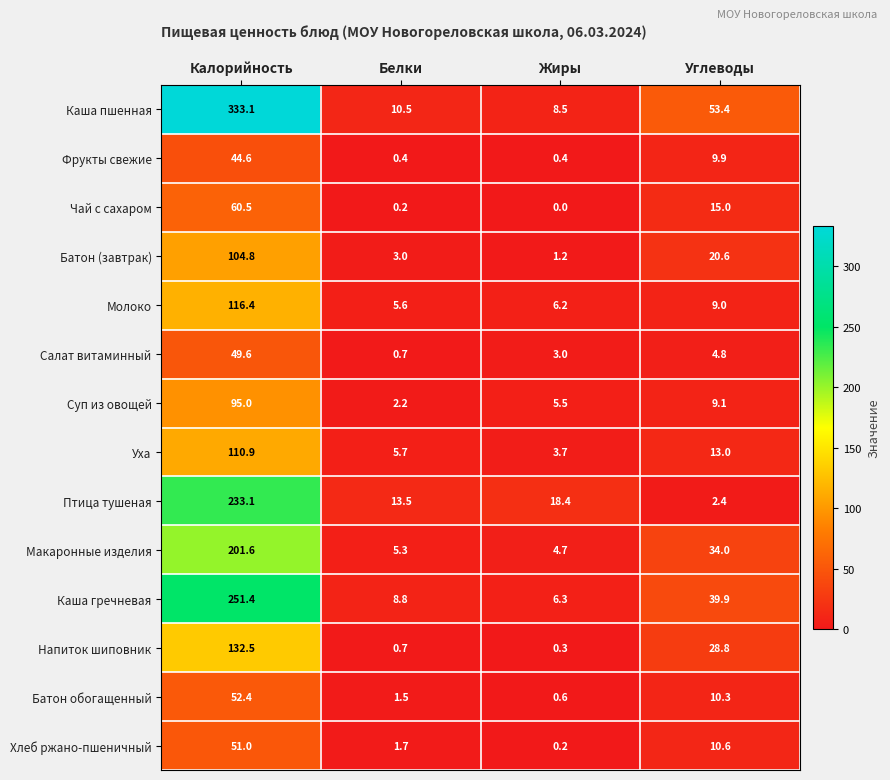

At how many categories does at least one series exceed 5?

4